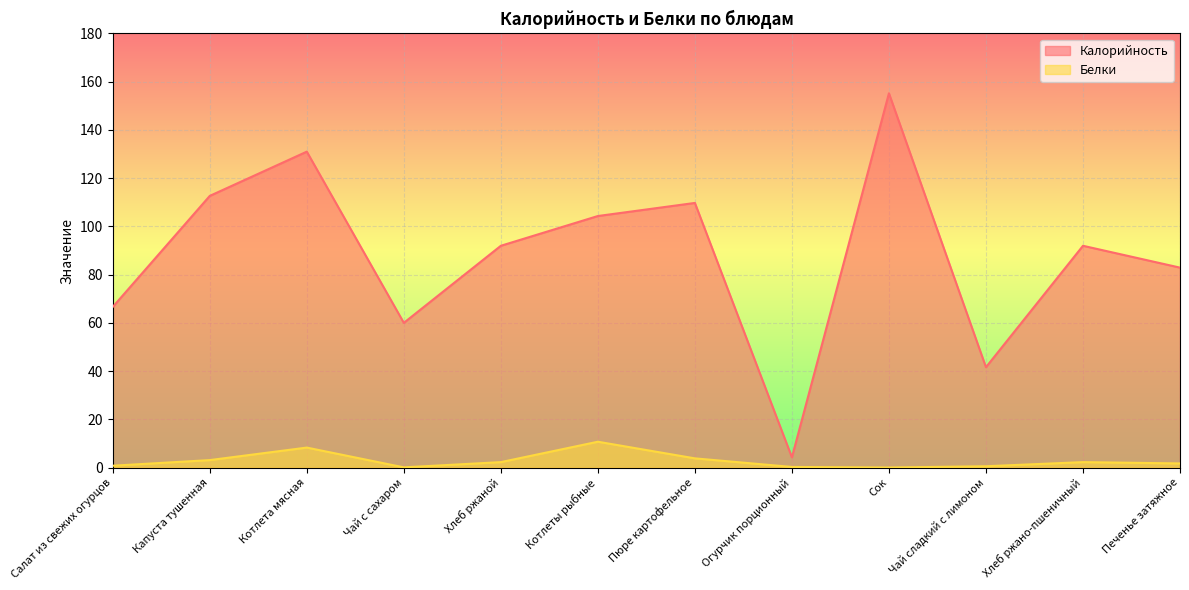

What is the difference between the highest and lowest values at Хлеб ржаной?

89.7